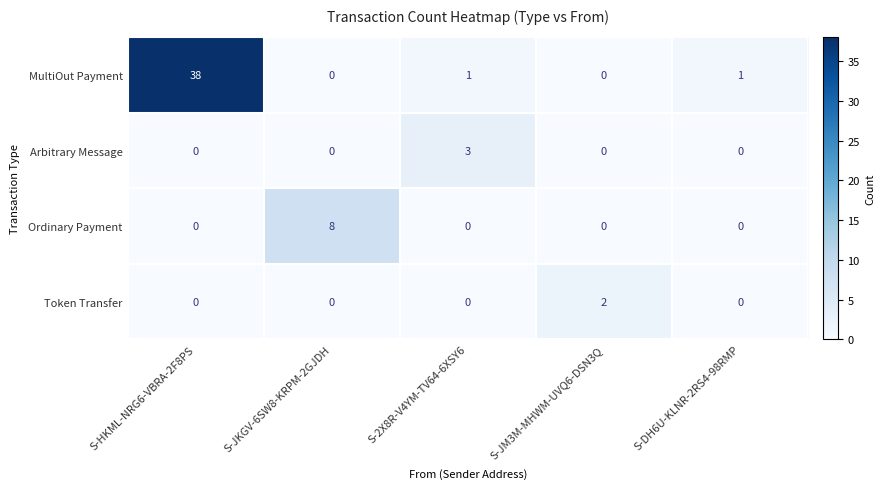

Count the Token Transfer values in the range 0 to 1.

4